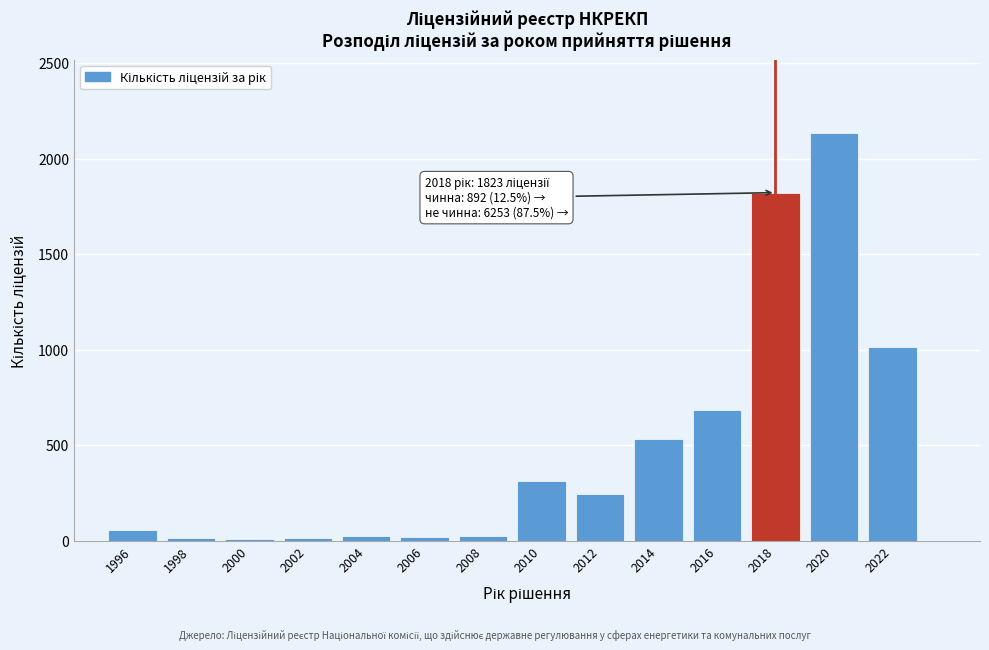

What is the difference between the maximum and minimum values?

2126